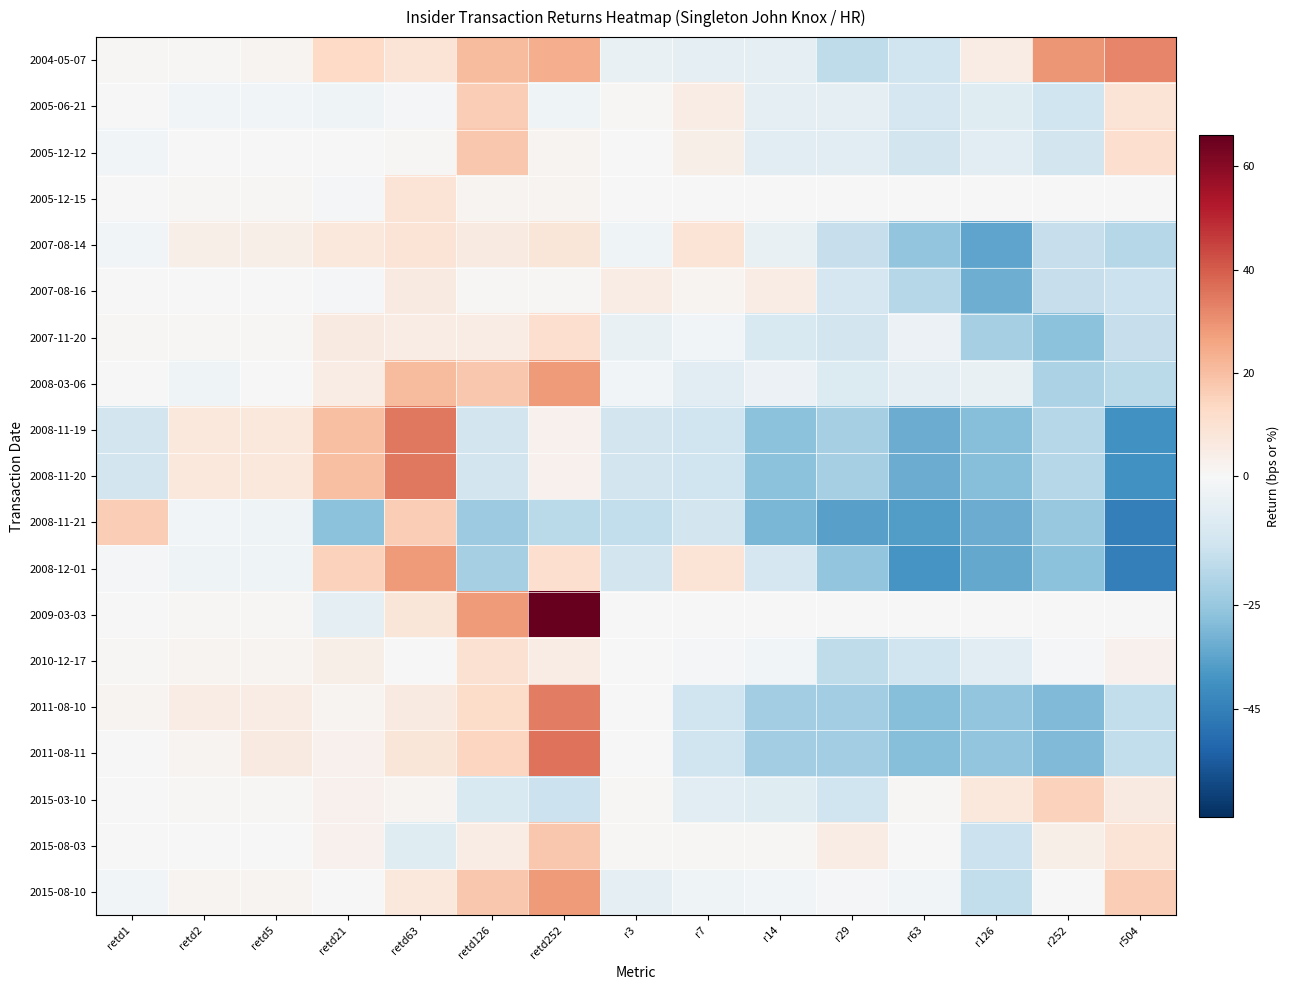

Which has a higher value, retd21 or r14?

retd21